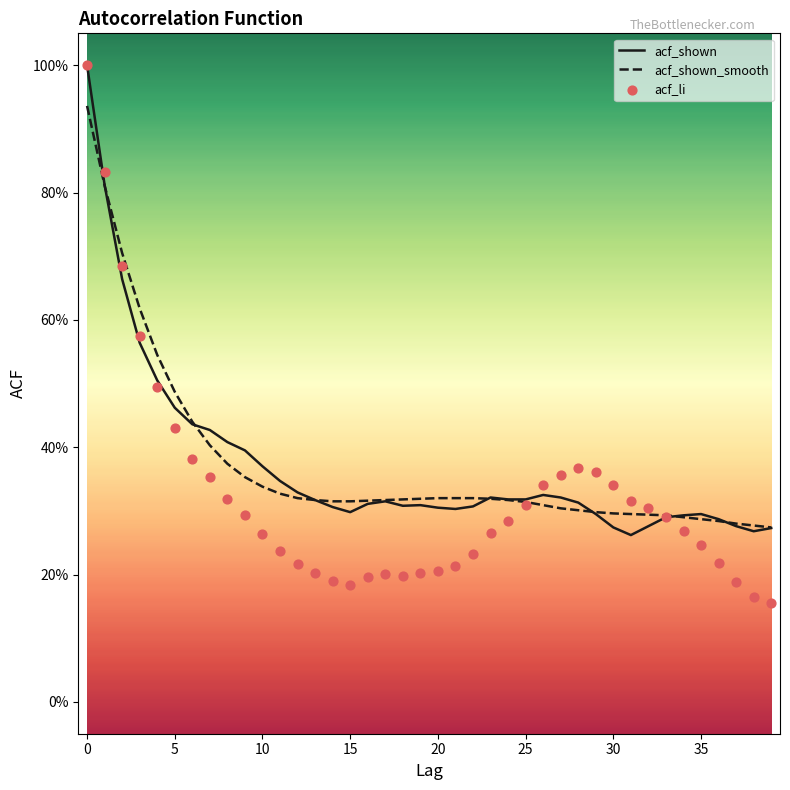

Which series reaches the maximum Y coordinate?

acf_shown